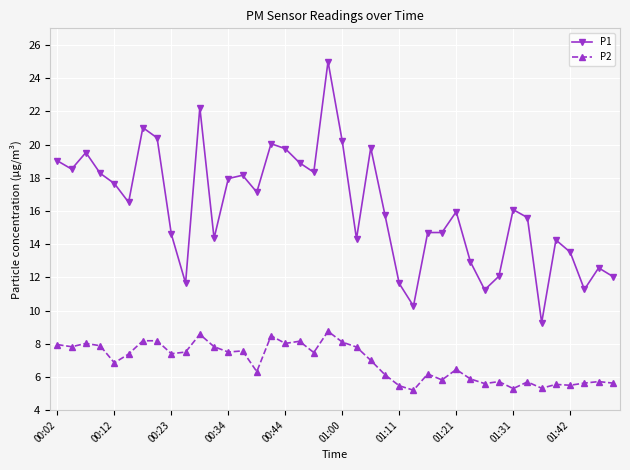

True or false: P1 and P2 intersect in this chart.

False